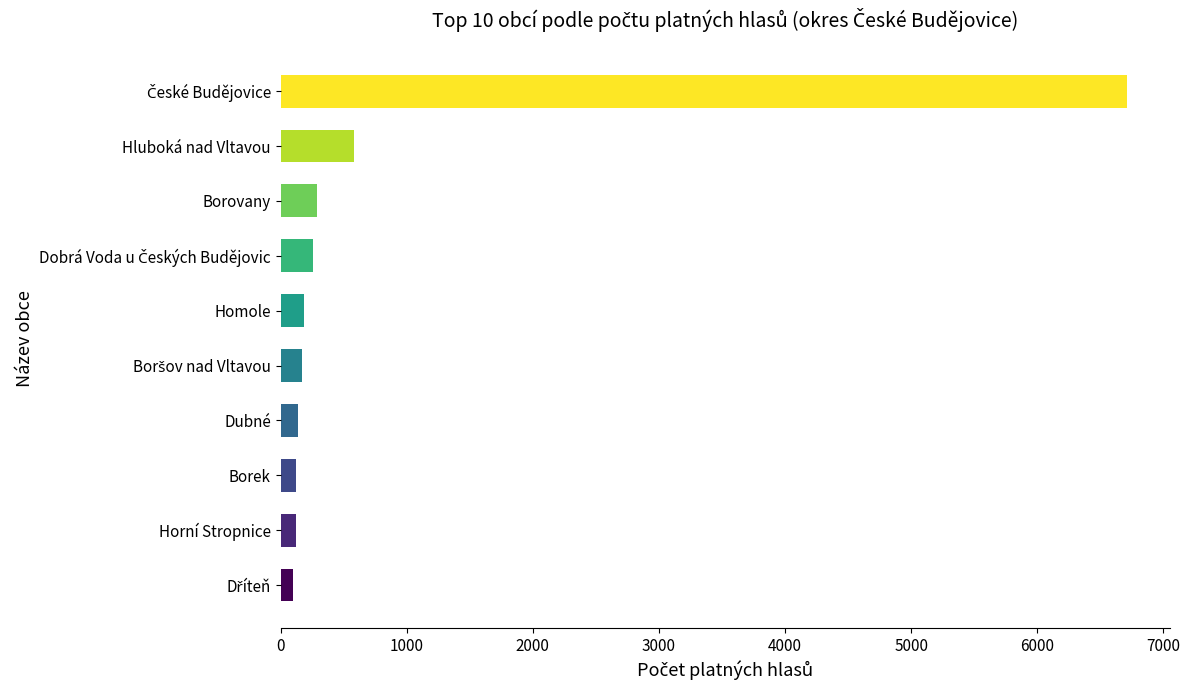

Where is the data nearest to the value 3408?

Hluboká nad Vltavou